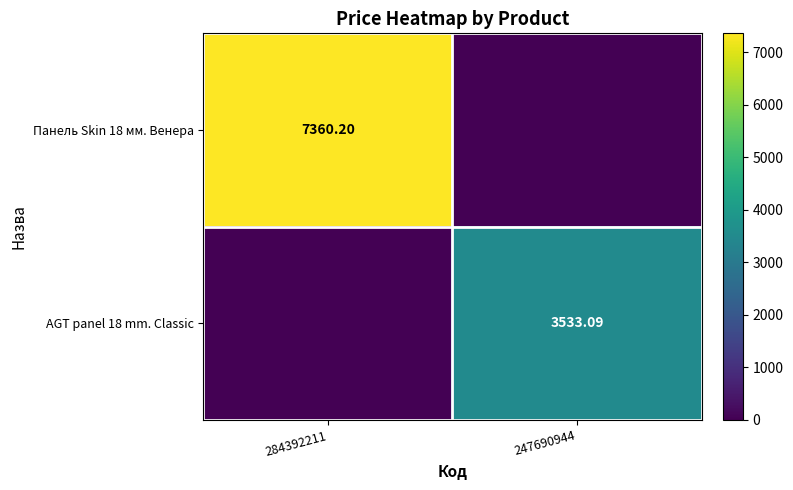

True or false: AGT panel 18 mm. Classic has a value of 3533.1 at 247690944.

True